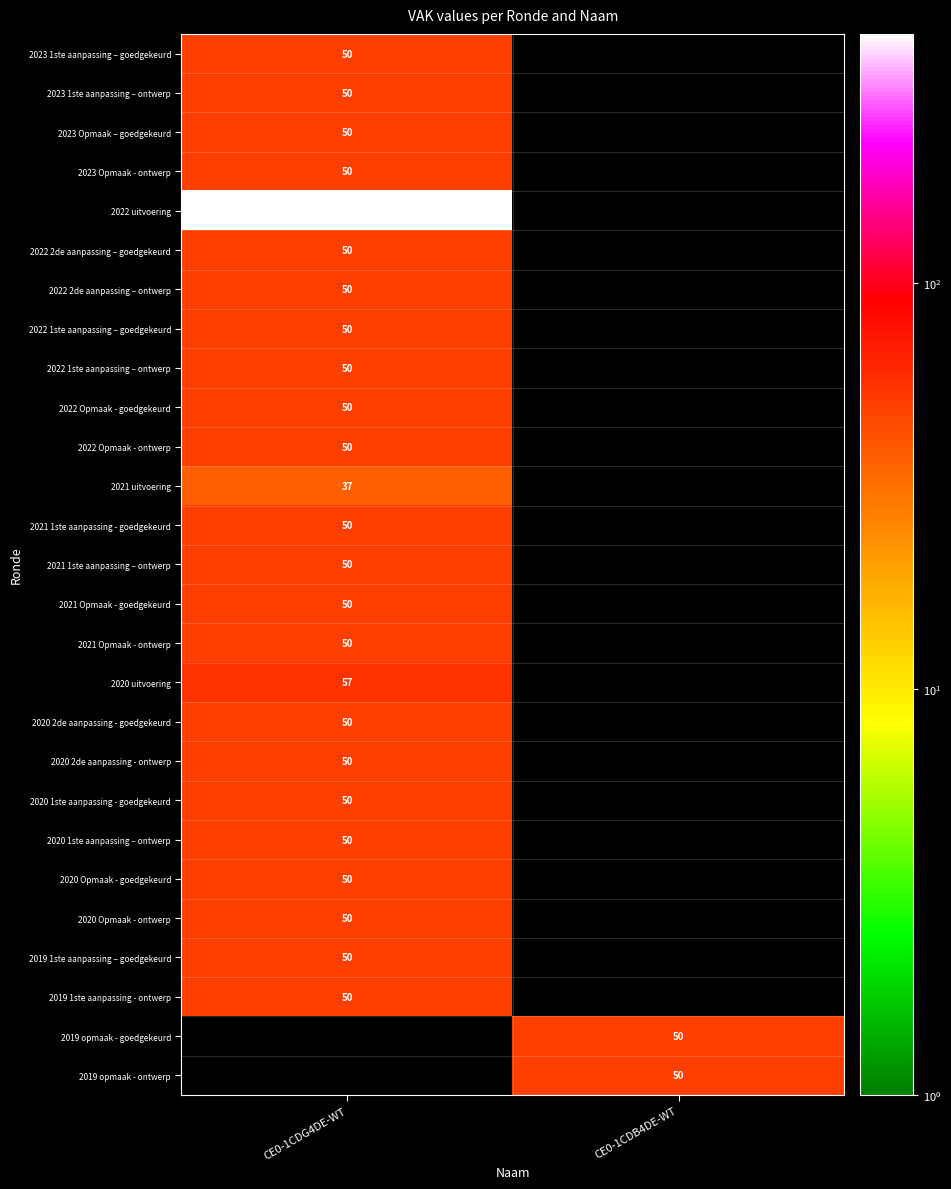

The 2019 1ste aanpassing - ontwerp series shows 50 at CE0-1CDG4DE-WT. True or false?

True